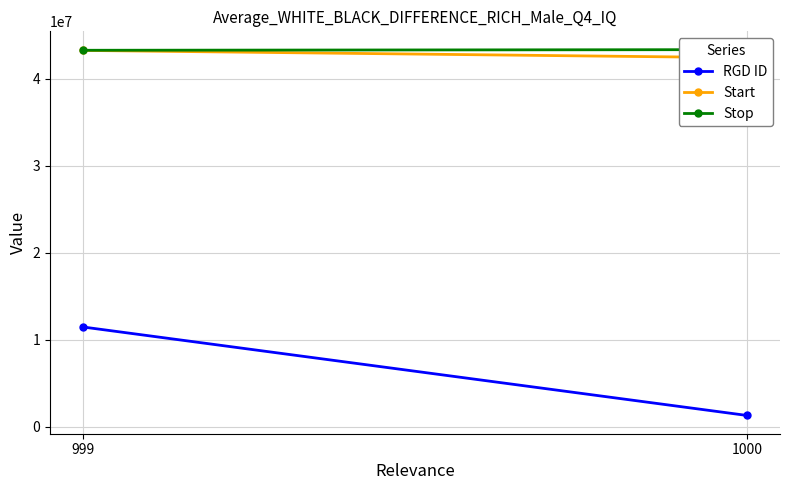

Which series has the largest range (max minus min)?

RGD ID